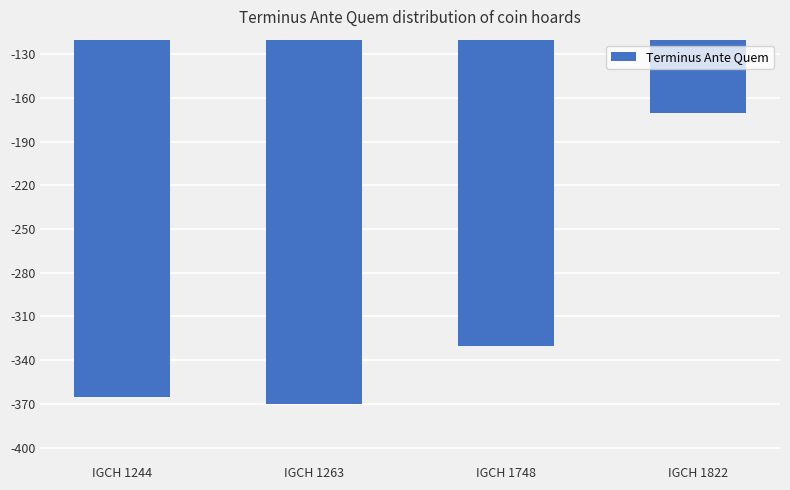

How many bars are there in total?

4